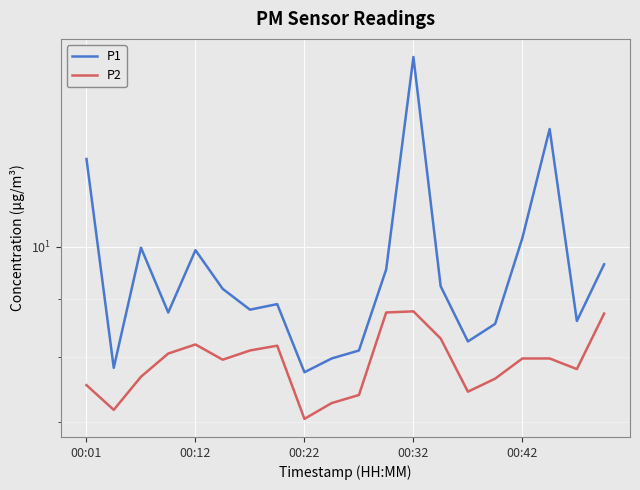

What is the difference between the maximum and minimum values in the P2 series?

1.7